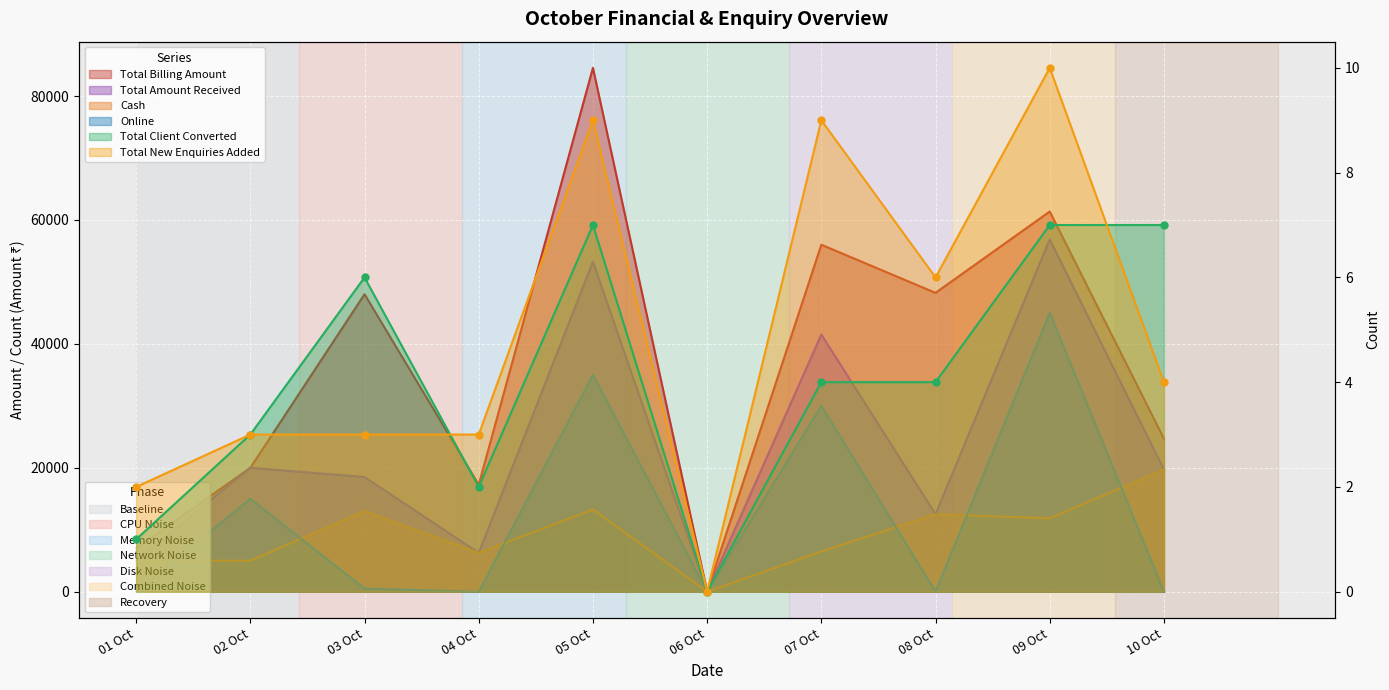

At which label does Total Amount Received first exceed 19700?

02 Oct